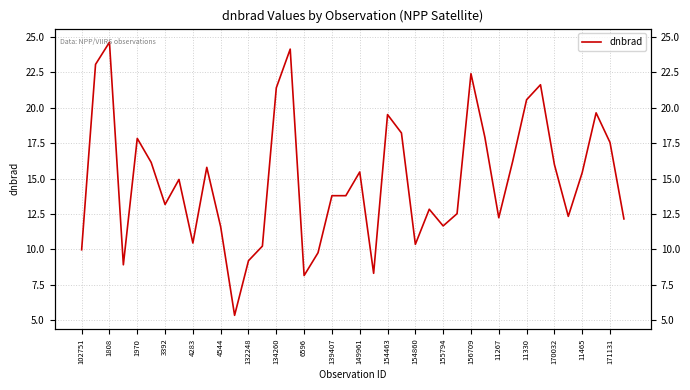

The value at 171131 is 17.6. True or false?

True